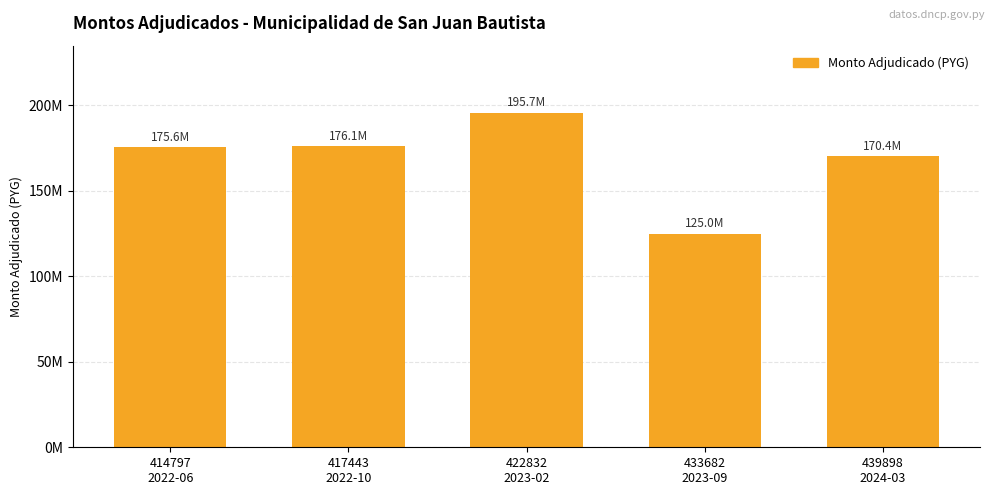

Does the chart contain stacked bars?

No